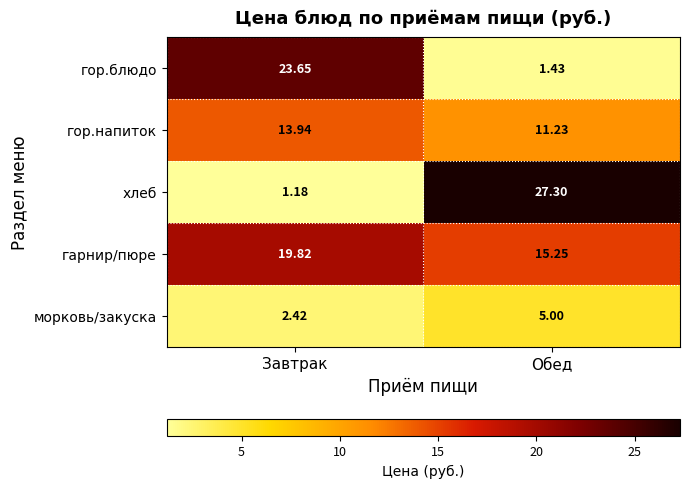

What is the difference between the highest and lowest values at Завтрак?

22.5